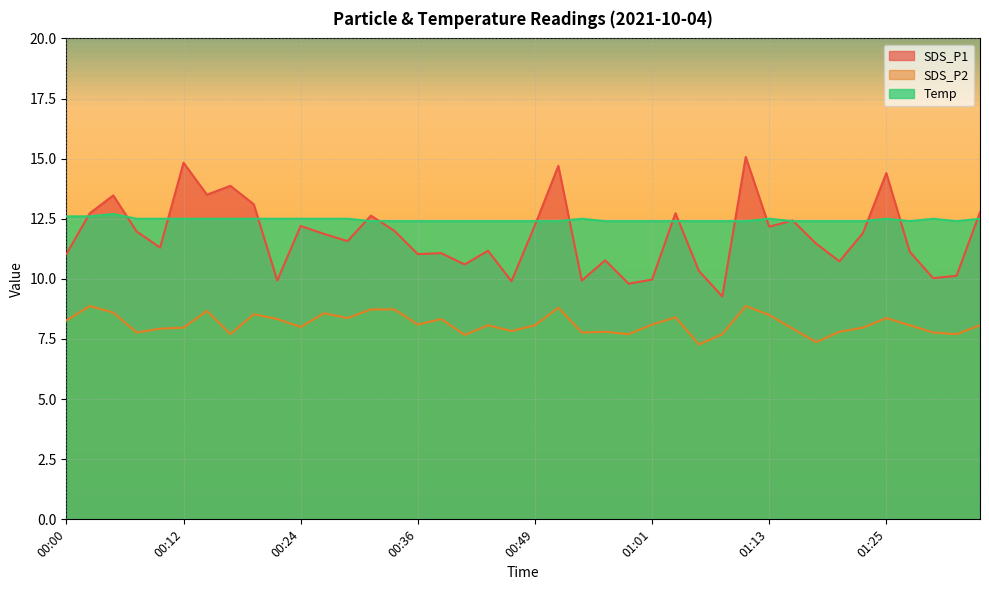

What is the value of the SDS_P2 point at the 1st from the left?

8.3